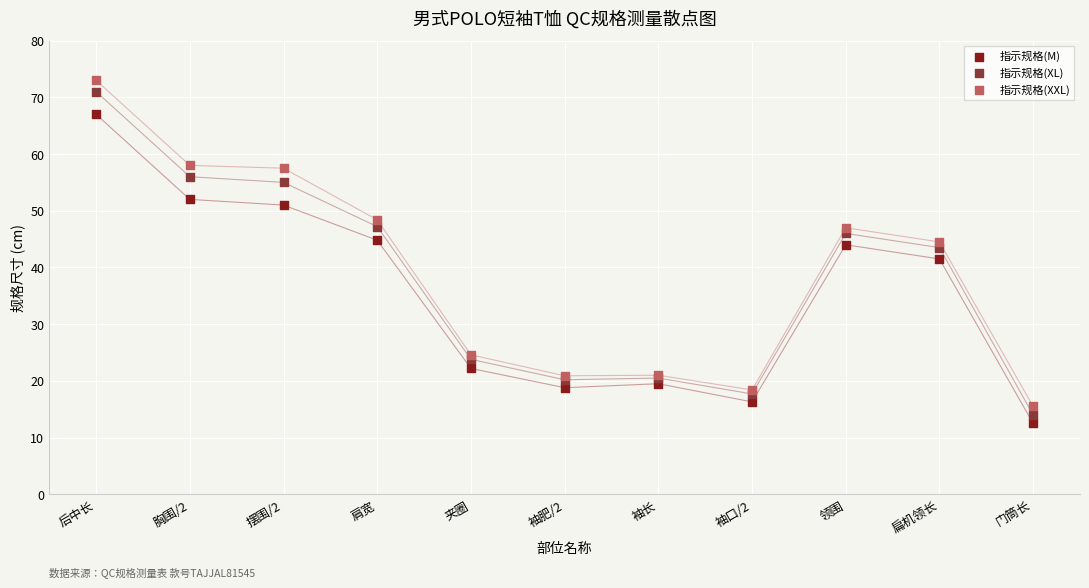

Which series reaches the minimum Y coordinate?

指示规格(M)